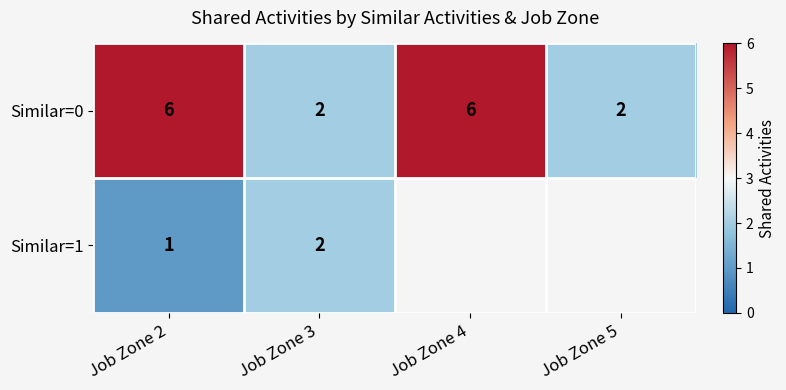

What is the minimum value shown in the chart?

1.0